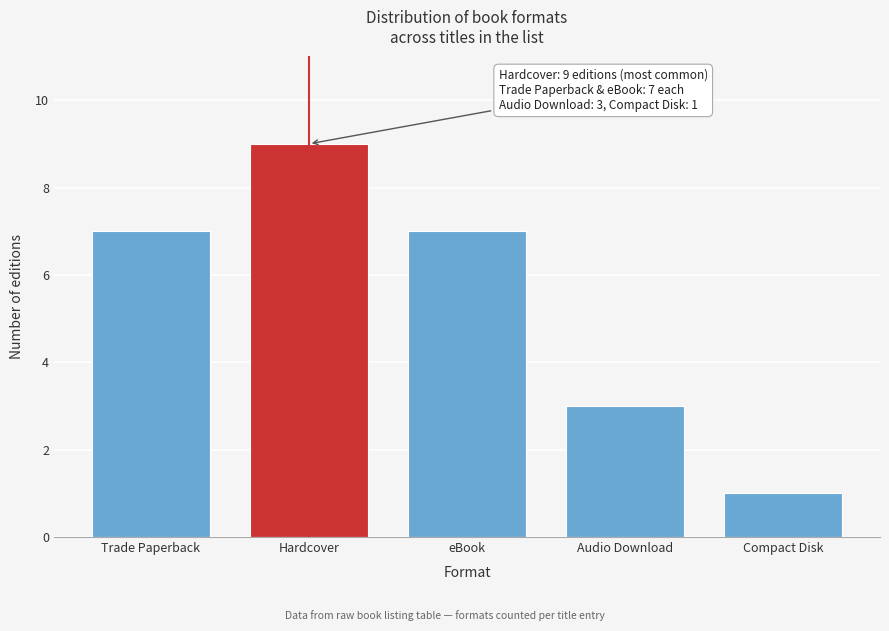

Reading left to right, transcribe all the data shown in this chart.

7	9	7	3	1